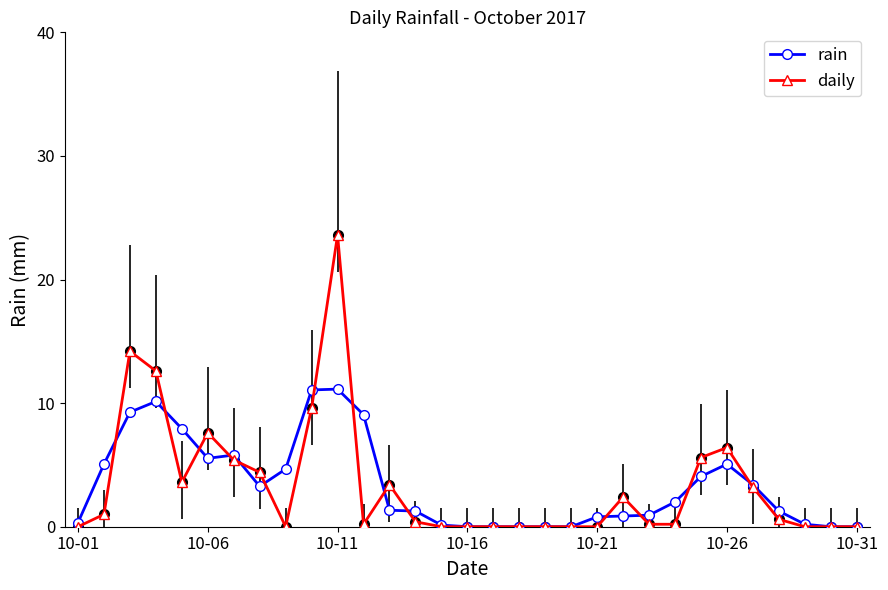

Does the chart have visible grid lines?

No